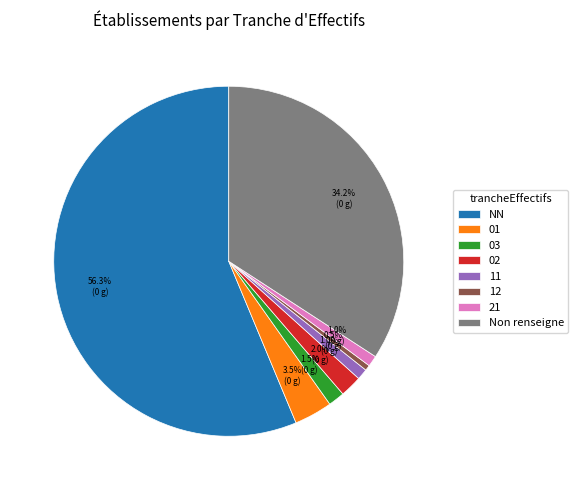

Count the number of slices in the pie.

8